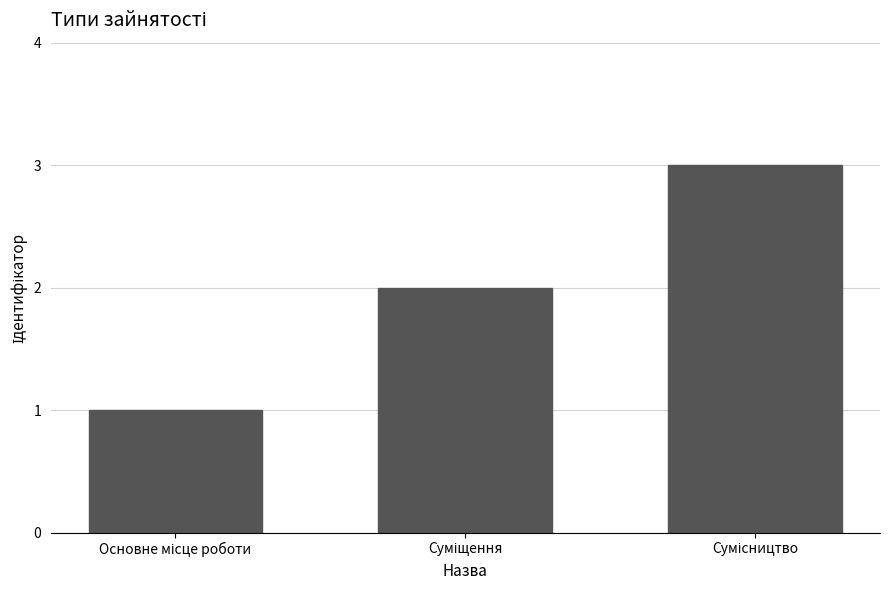

How many values are below 2?

1